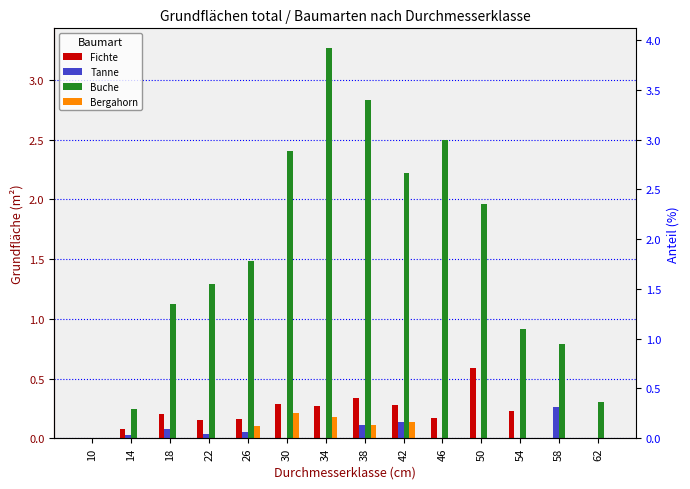

Reading right to left, what are all the values shown in this chart?

Fichte: 0.0	0.0	0.2	0.6	0.2	0.3	0.3	0.3	0.3	0.2	0.2	0.2	0.1	0.0
Tanne: 0.0	0.3	0.0	0.0	0.0	0.1	0.1	0.0	0.0	0.1	0.0	0.1	0.0	0.0
Buche: 0.3	0.8	0.9	2.0	2.5	2.2	2.8	3.3	2.4	1.5	1.3	1.1	0.2	0.0
Bergahorn: 0.0	0.0	0.0	0.0	0.0	0.1	0.1	0.2	0.2	0.1	0.0	0.0	0.0	0.0